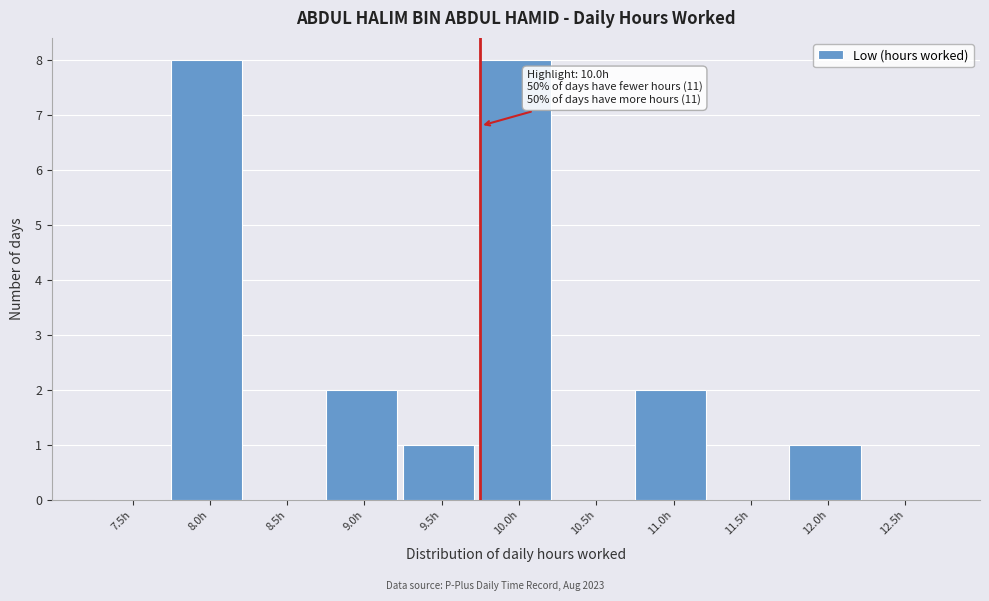

Reading right to left, extract all data points from this chart.

12.5h=0	12.0h=1	11.5h=0	11.0h=2	10.5h=0	10.0h=8	9.5h=1	9.0h=2	8.5h=0	8.0h=8	7.5h=0